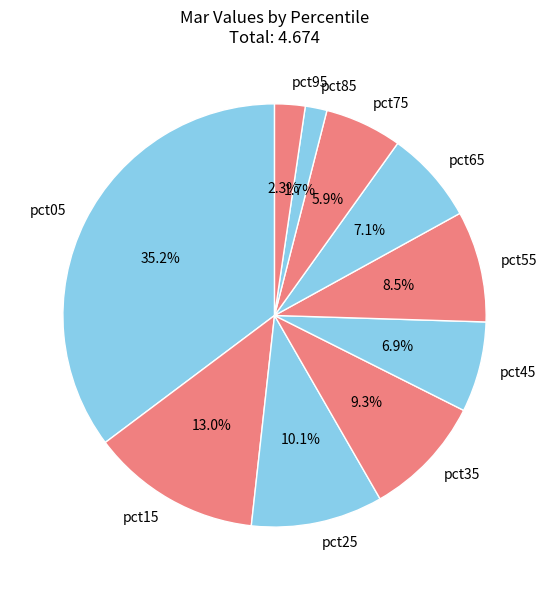

The pct65 slice represents 15% of the pie. True or false?

False